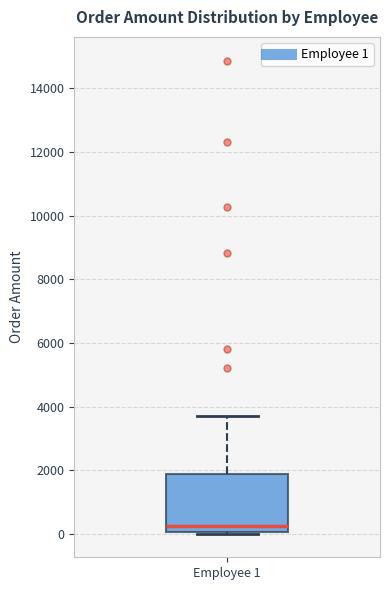

Read this box plot against the y-axis: the position of the median line, the range covered by the box, and the ends of both whiskers. The values are not printed on the chart, so give them approximately, as read against the axis.

median 200, box 0 to 1800, whiskers 0 to 3800